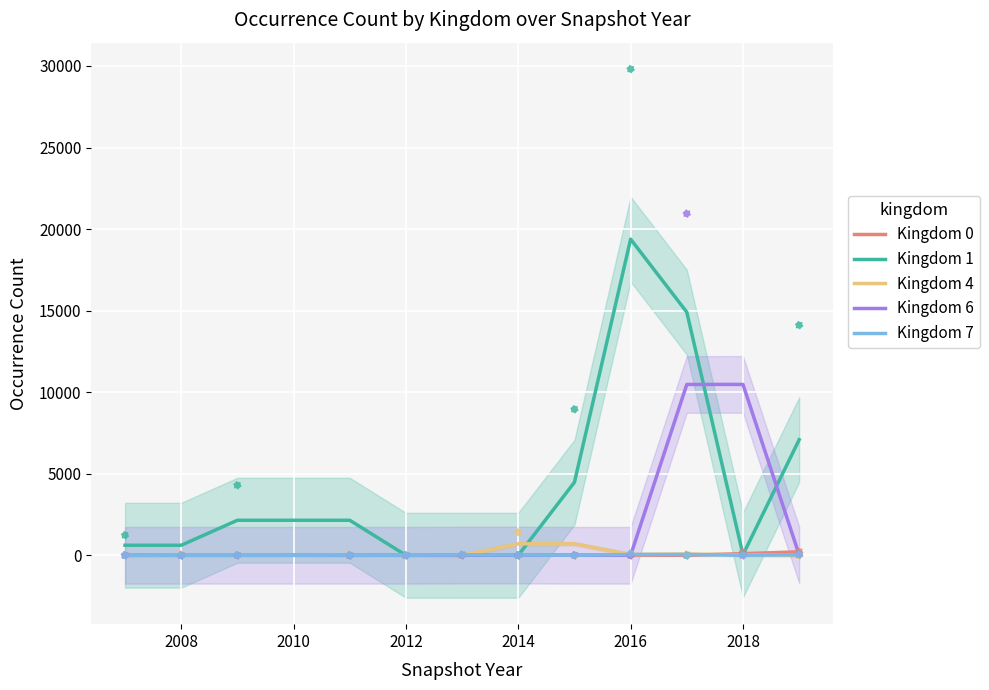

The Kingdom 4 series shows 25.5 at 2008. True or false?

True